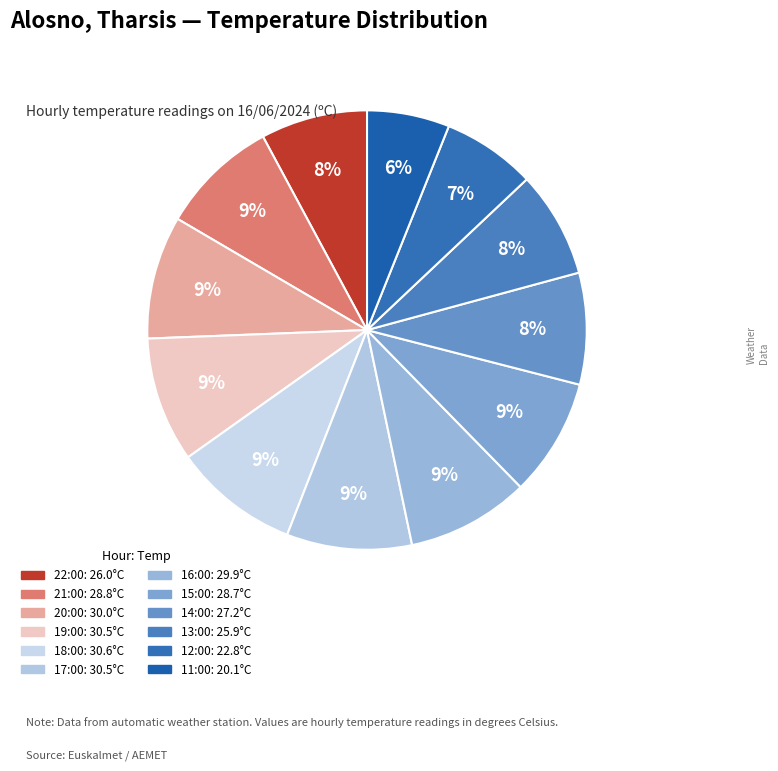

Does 17:00 represent more than half of the total?

No